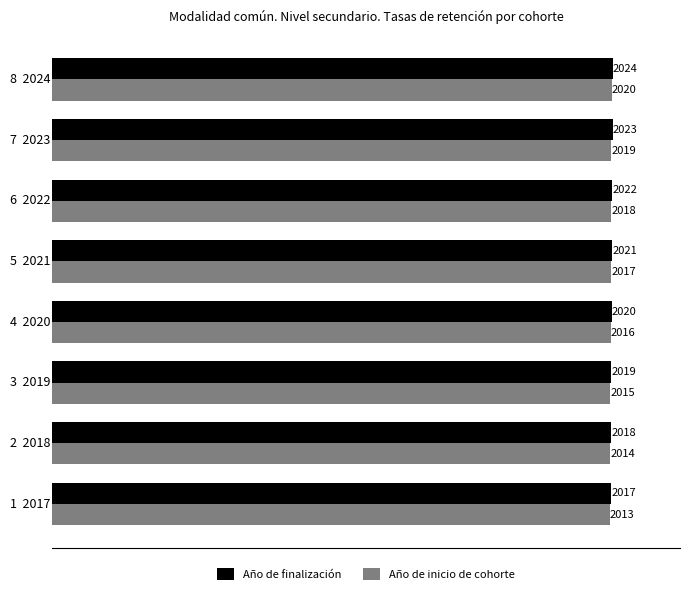

What is the sum of all Año de inicio de cohorte values?

16132